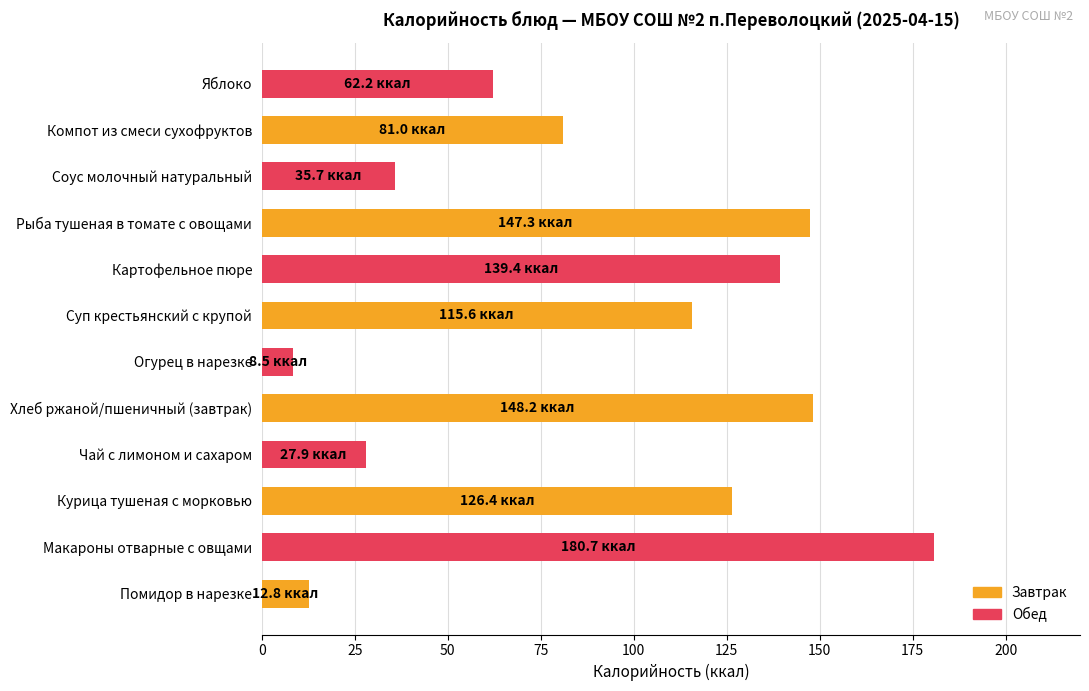

What is the average value?

90.5